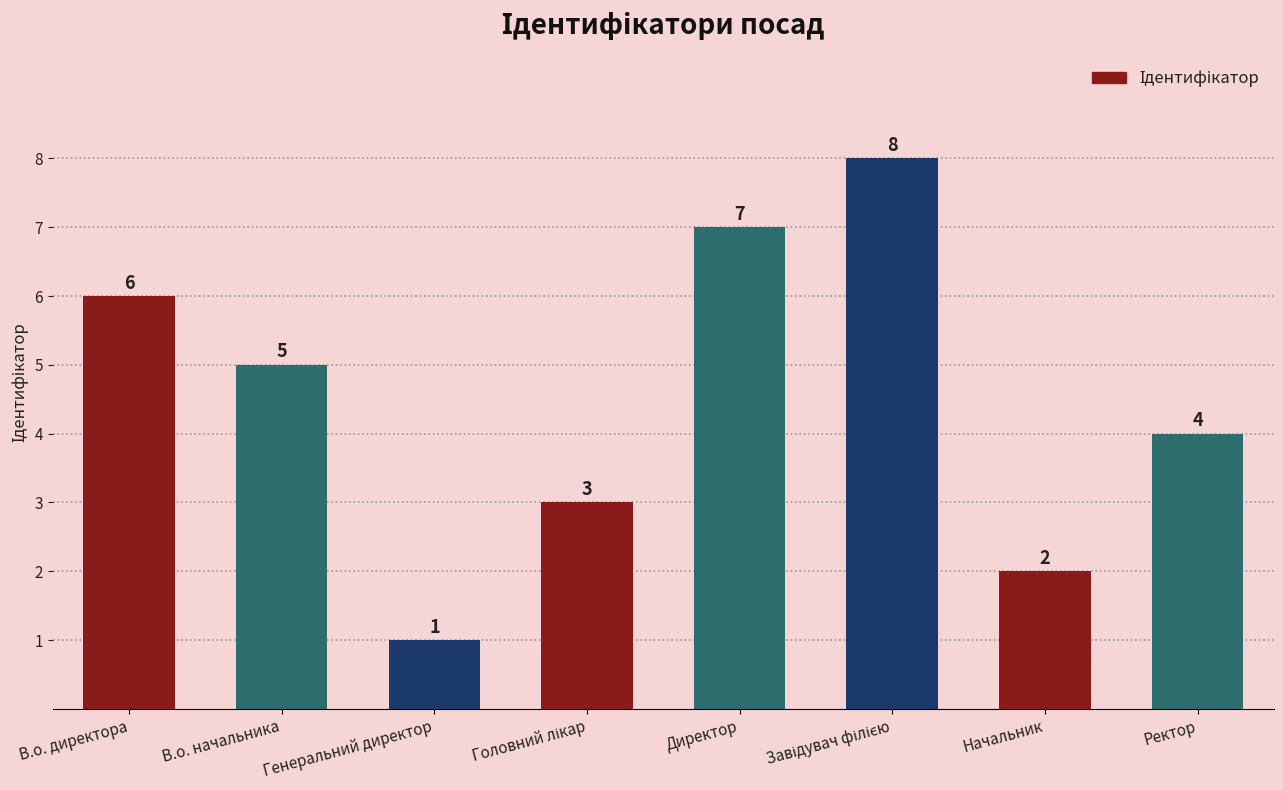

How many distinct data groups are displayed?

1